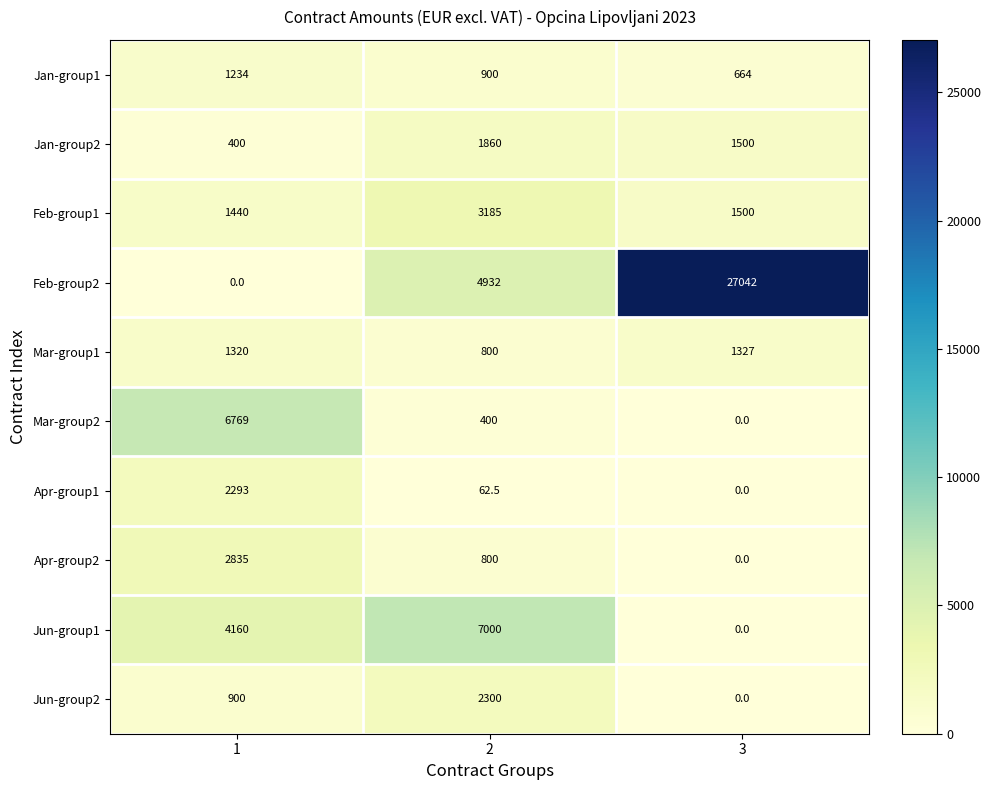

What is the average value of the Feb-group1 series?

2041.7